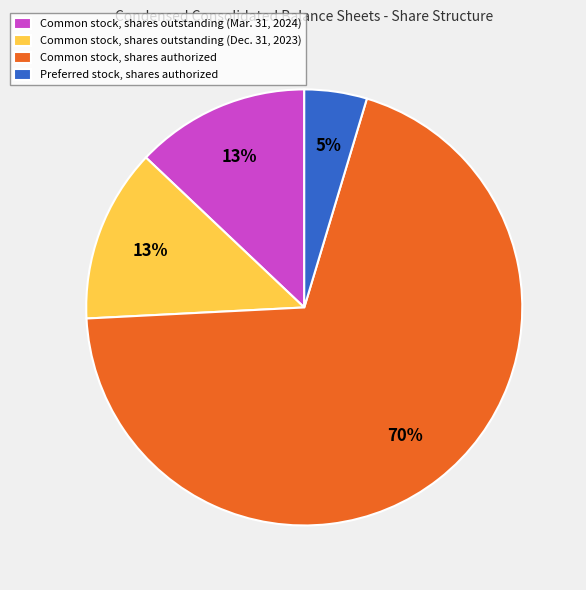

Which has a higher value, Common stock, shares authorized or Preferred stock, shares authorized?

Common stock, shares authorized